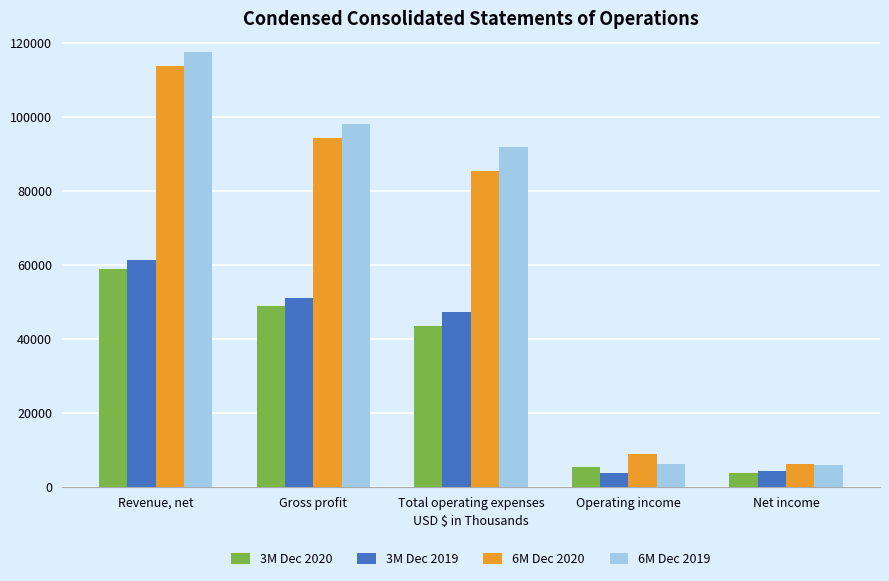

What is the minimum value shown in the chart?

3646